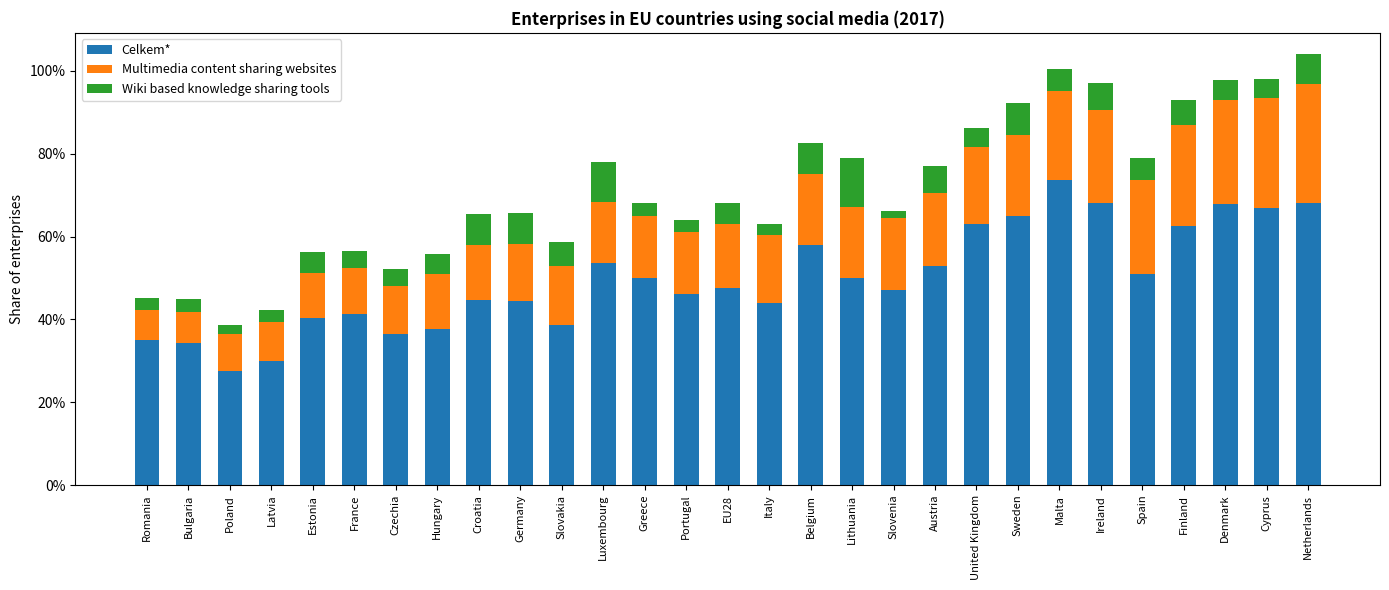

Rank the series by their maximum value, from highest to lowest.

Celkem*, Multimedia content sharing websites, Wiki based knowledge sharing tools